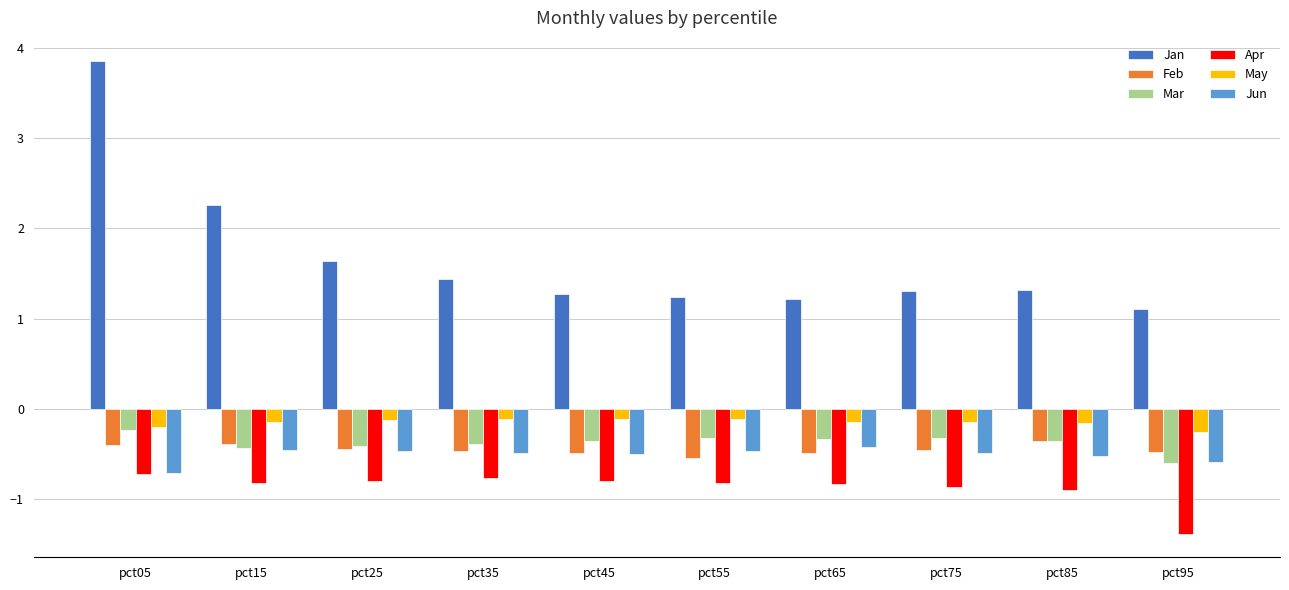

The May series shows -0.1 at pct75. True or false?

True